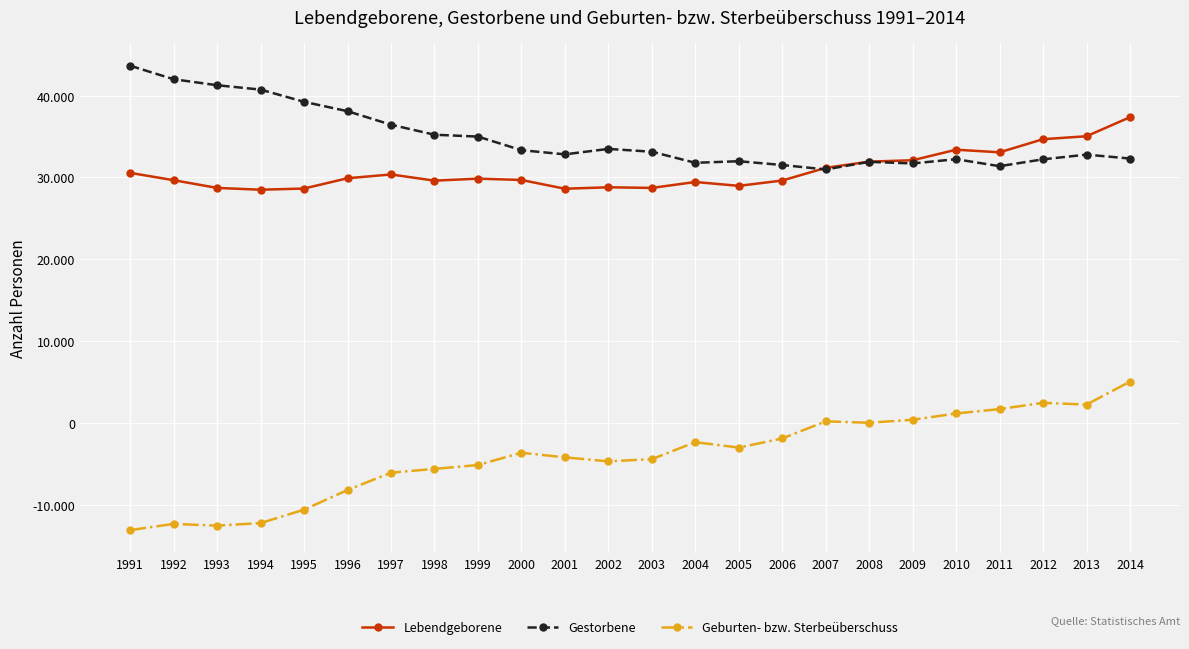

The value of Gestorbene at 1997 is 49660. True or false?

False